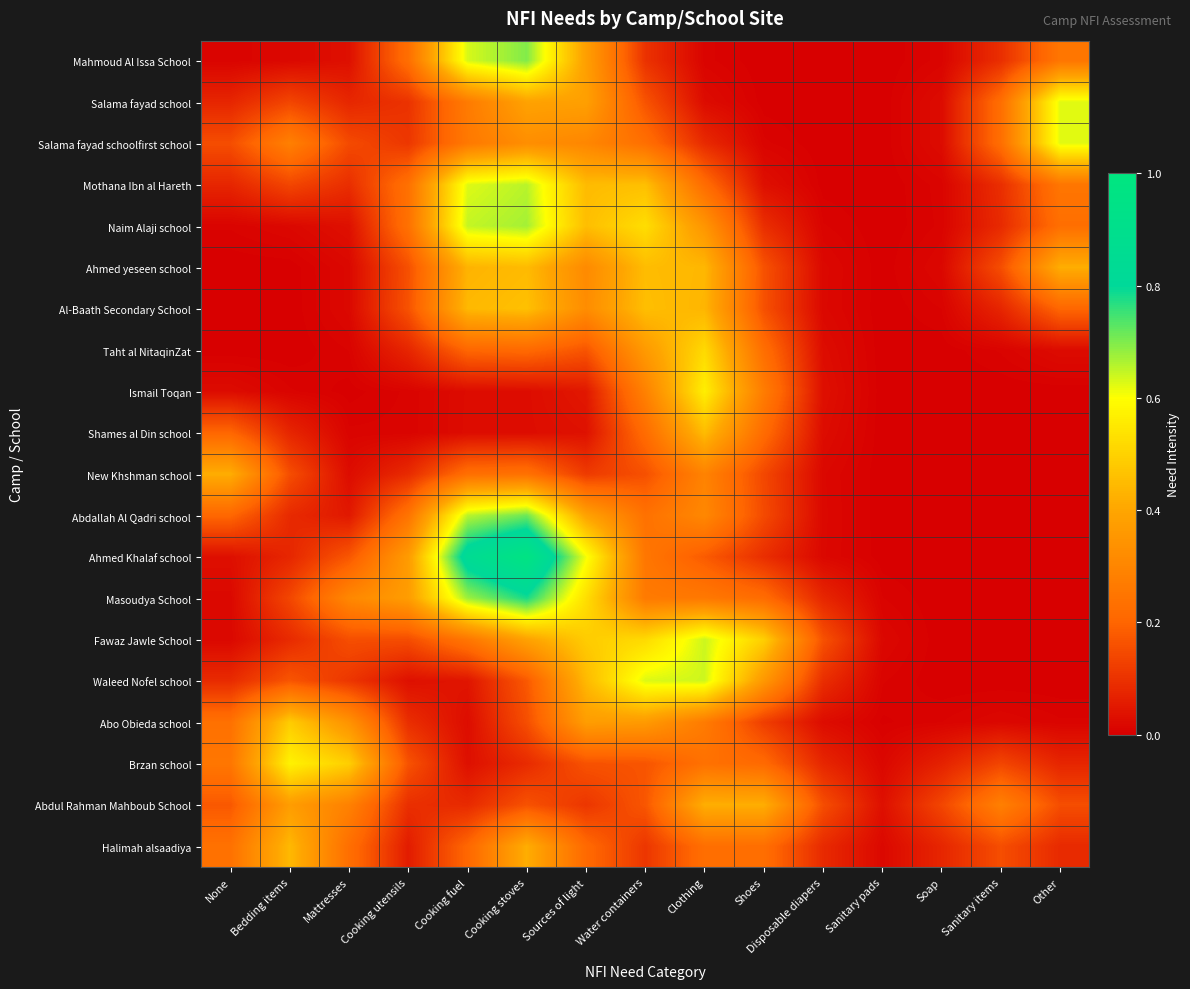

List the series in order of their peak value, highest first.

Ahmed Khalaf school, Masoudya School, Abdallah Al Qadri school, Mahmoud Al Issa School, Naim Alaji school, Mothana Ibn al Hareth, Fawaz Jawle School, Waleed Nofel school, Salama fayad school, Salama fayad schoolfirst school, Brzan school, Ismail Toqan, Taht al NitaqinZat, Abo Obieda school, Al-Baath Secondary School, Ahmed yeseen school, Shames al Din school, Halimah alsaadiya, Abdul Rahman Mahboub School, New Khshman school